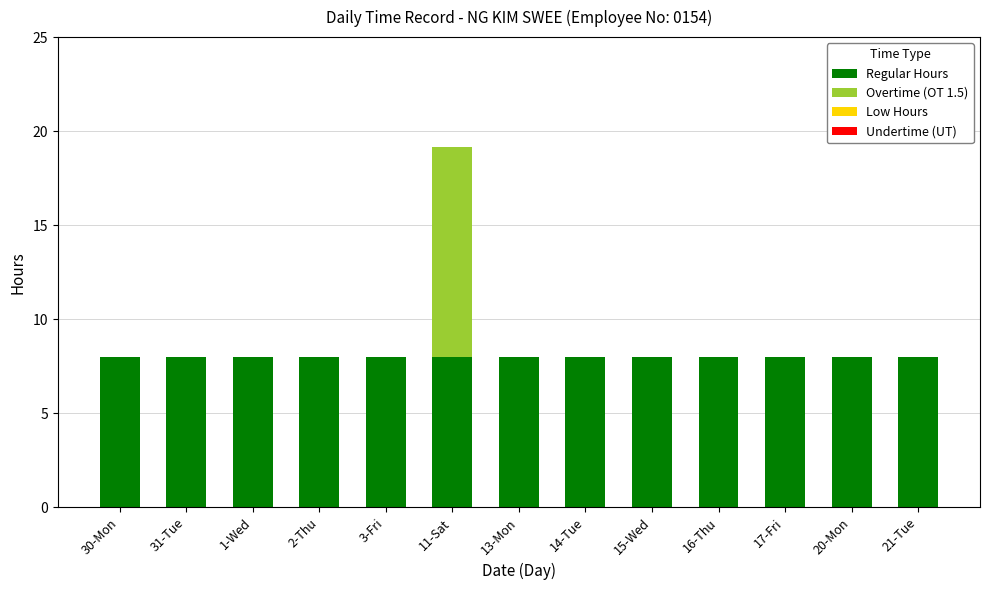

What is the approximate value of Regular Hours at 31-Tue?

8.0